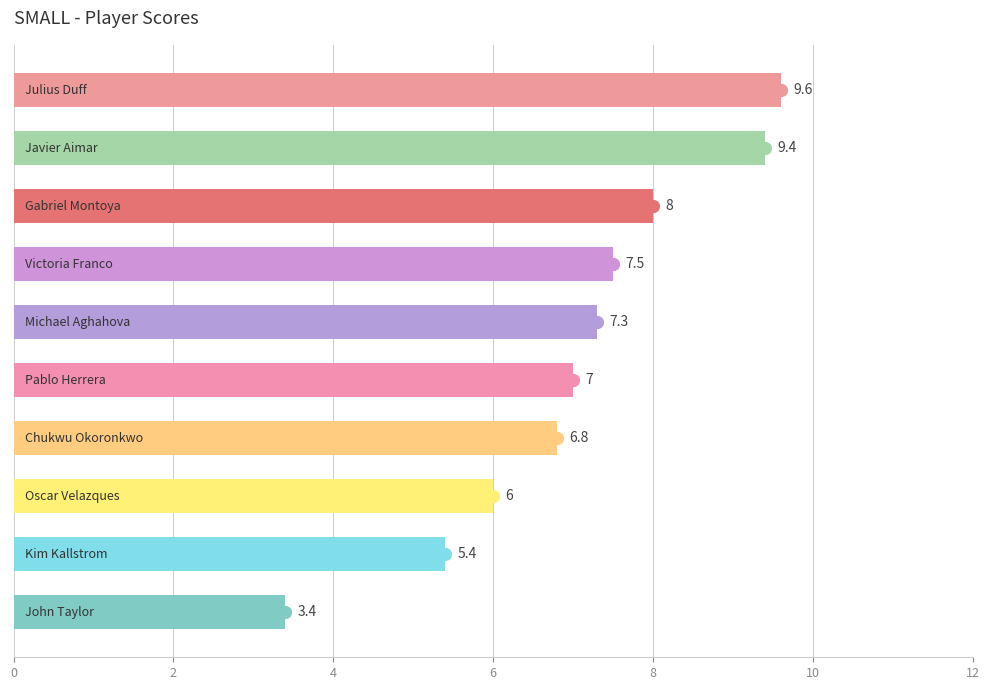

What is the difference between the maximum and second lowest values?

4.2